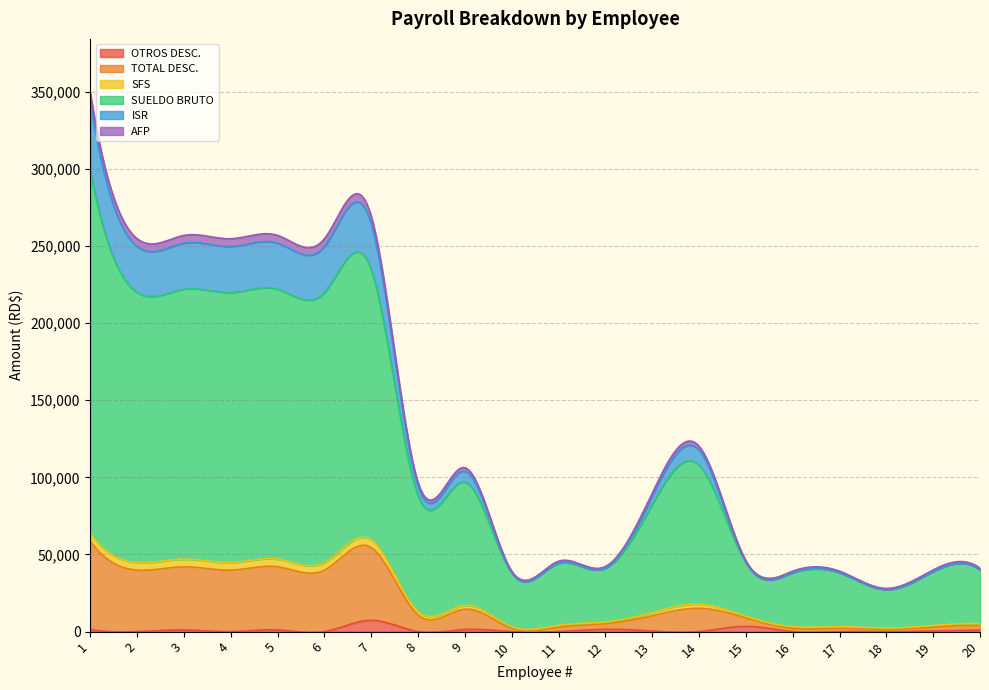

True or false: TOTAL DESC. and OTROS DESC. intersect in this chart.

False